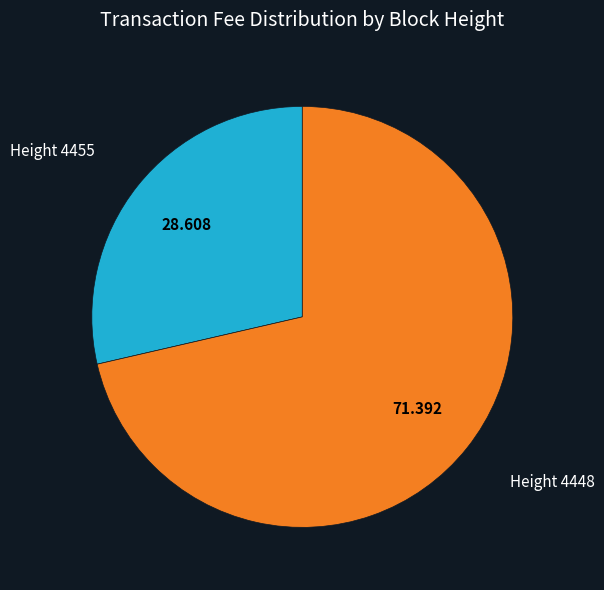

Does any single category account for the majority?

Yes